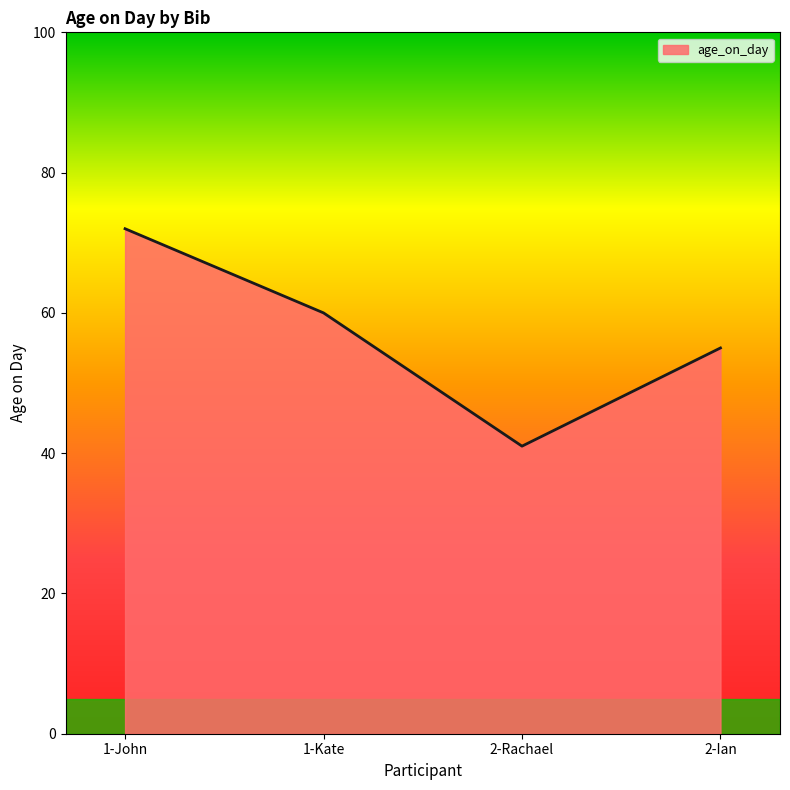

What position from the left is 2-Ian?

4